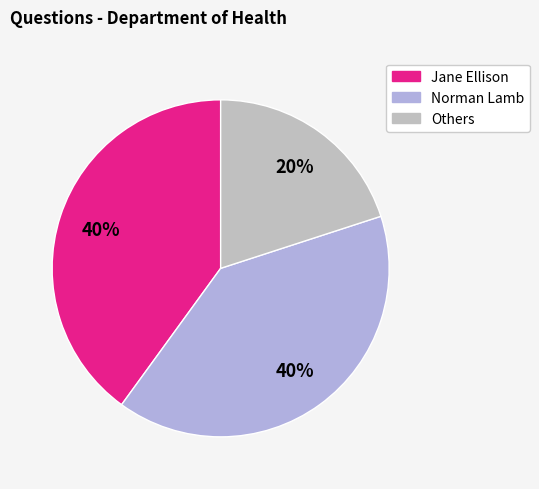

Does any single category account for the majority?

No